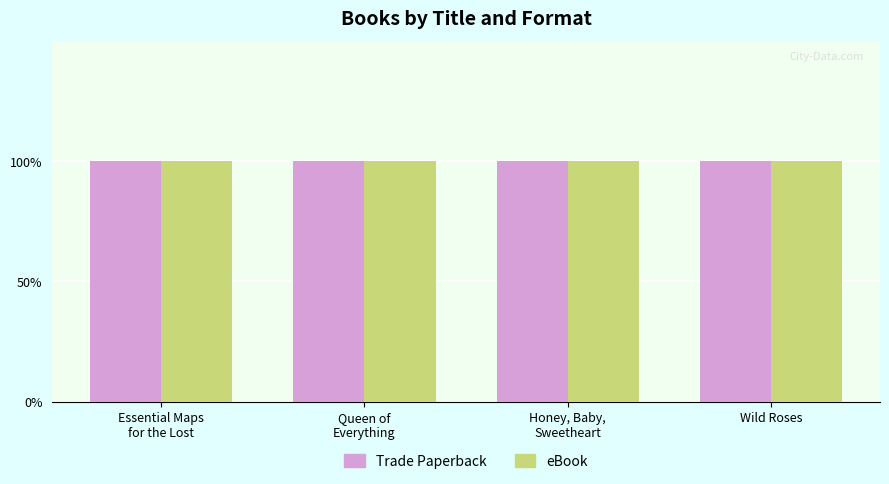

True or false: eBook has a value of 27748120 at Queen of Everything.

False